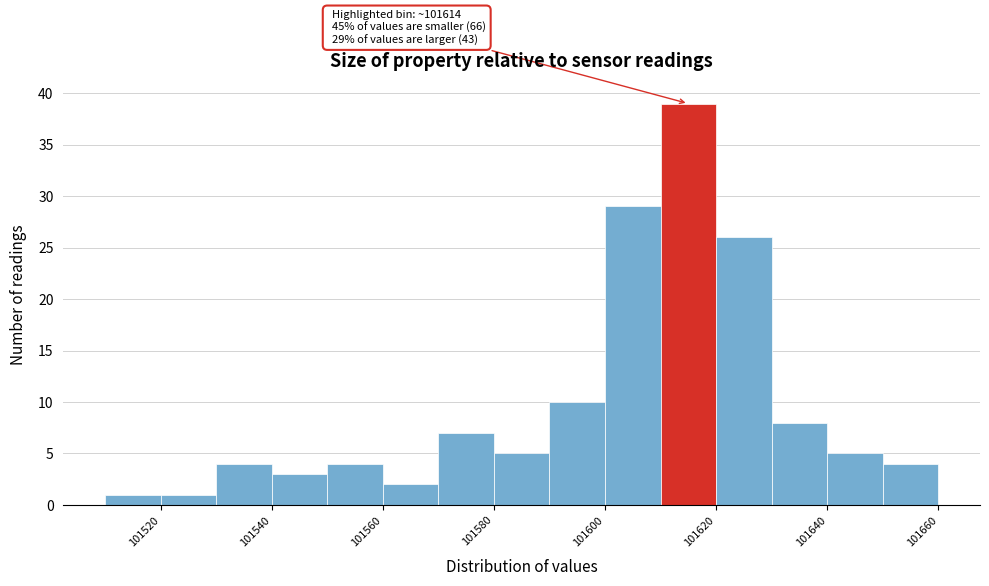

Over which range of the x-axis is the bar tallest?

101610 to 101620